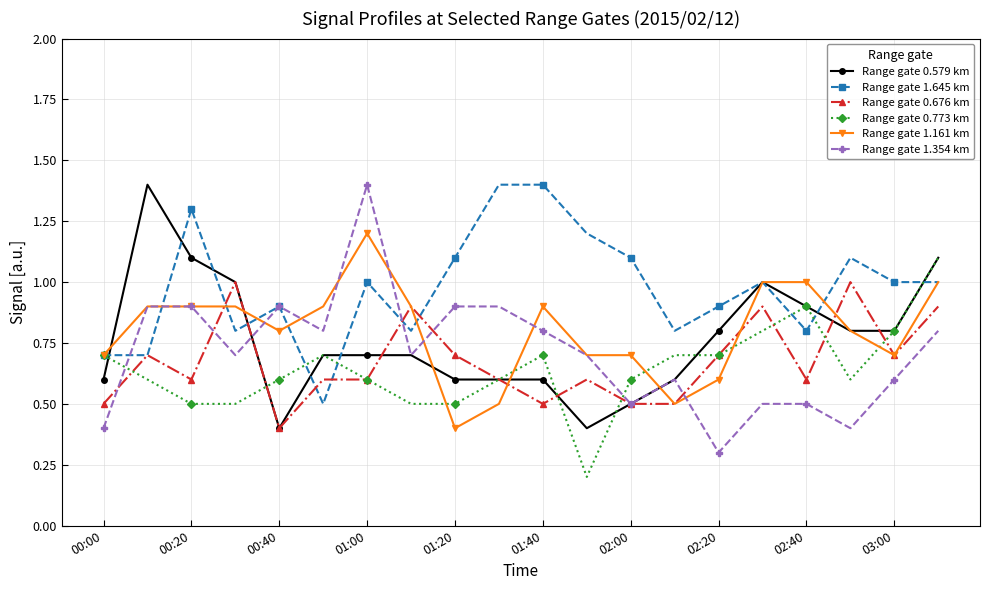

In Range gate 1.354 km, how many points are lower than both neighbors (excluding endpoints)?

6